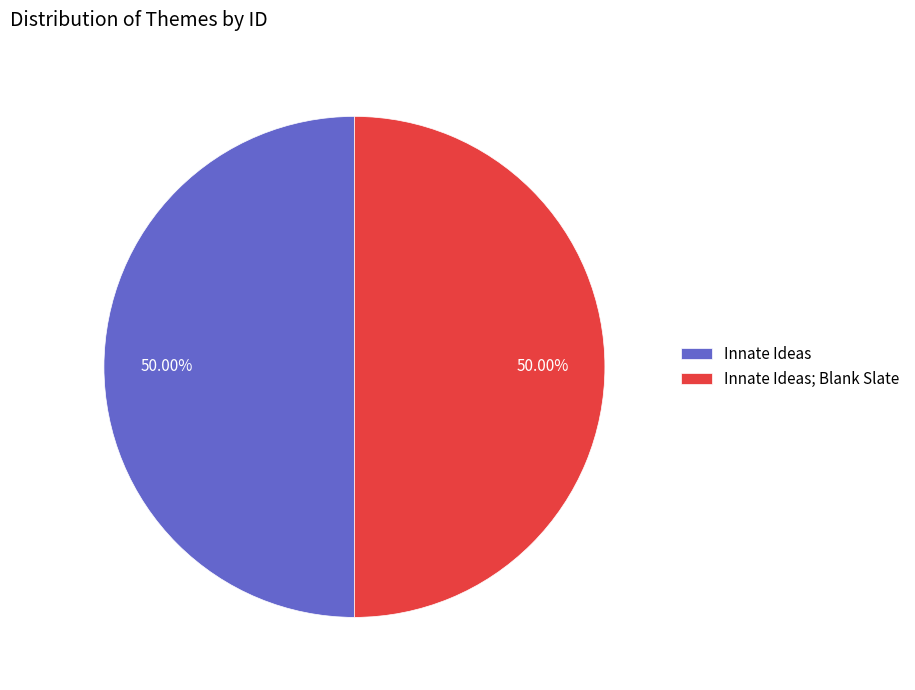

Approximately how many times larger is the value at Innate Ideas; Blank Slate compared to Innate Ideas?

1.0